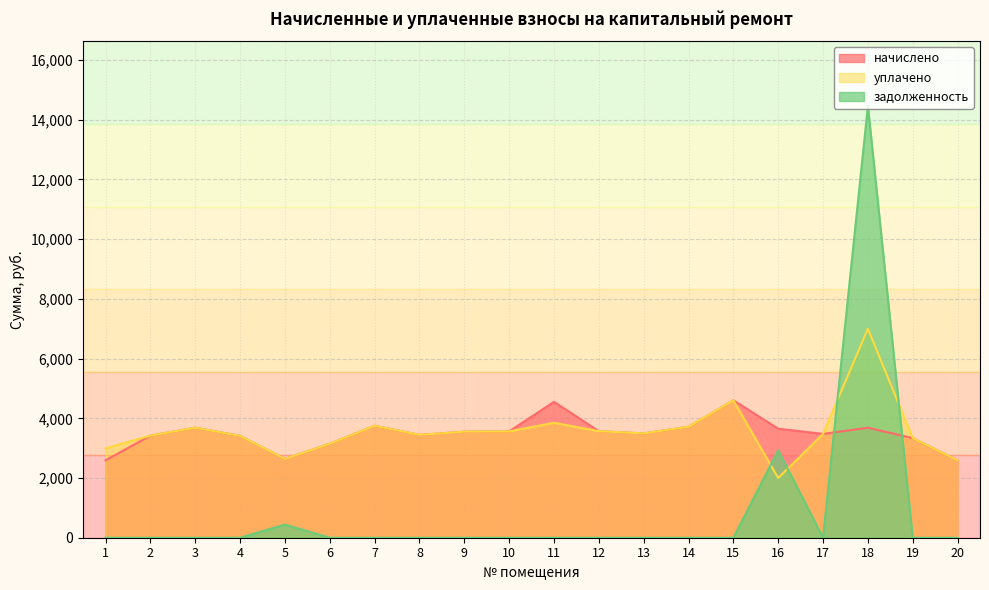

Between which two adjacent categories do уплачено and задолженность first intersect?

15 and 16